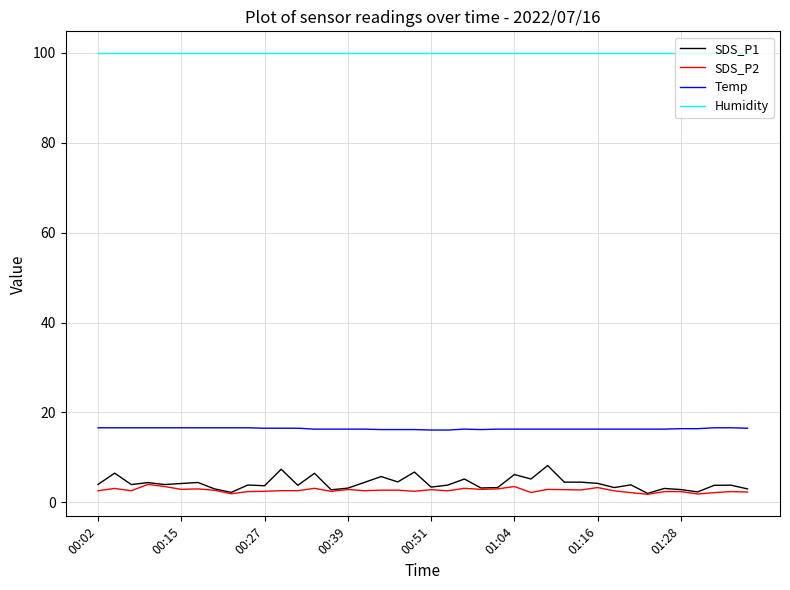

Does the chart have visible grid lines?

Yes